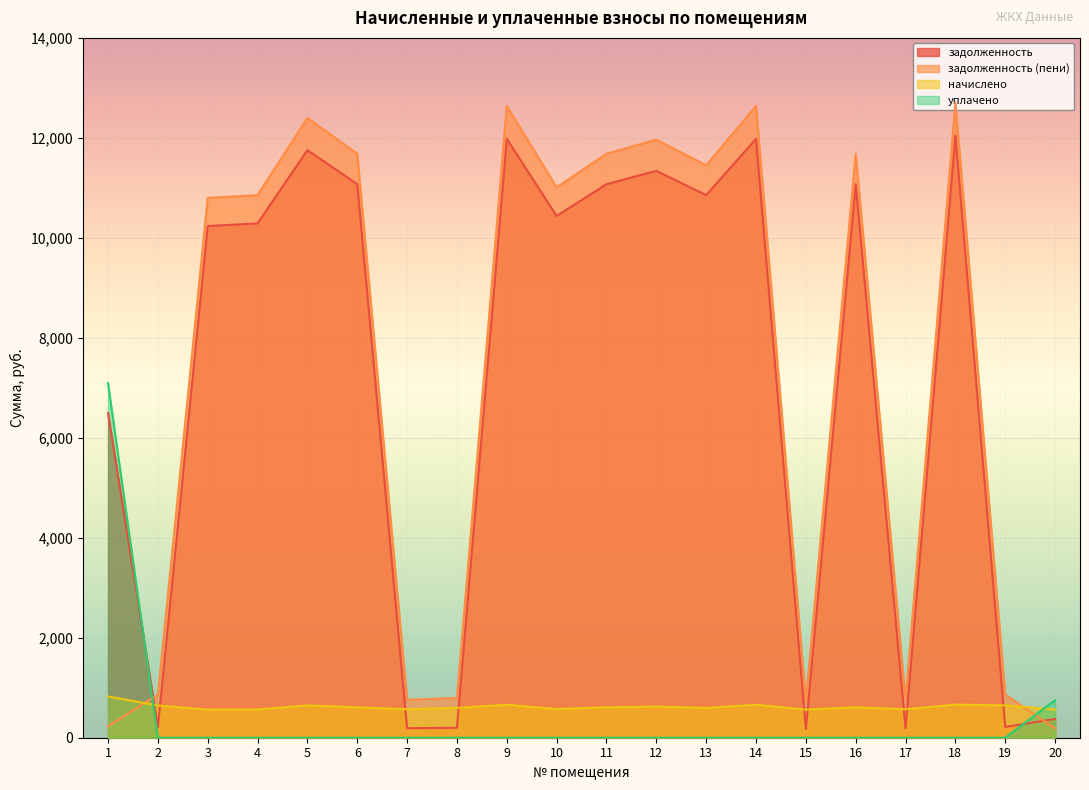

How many data points in задолженность (пени) are above 11010?

10